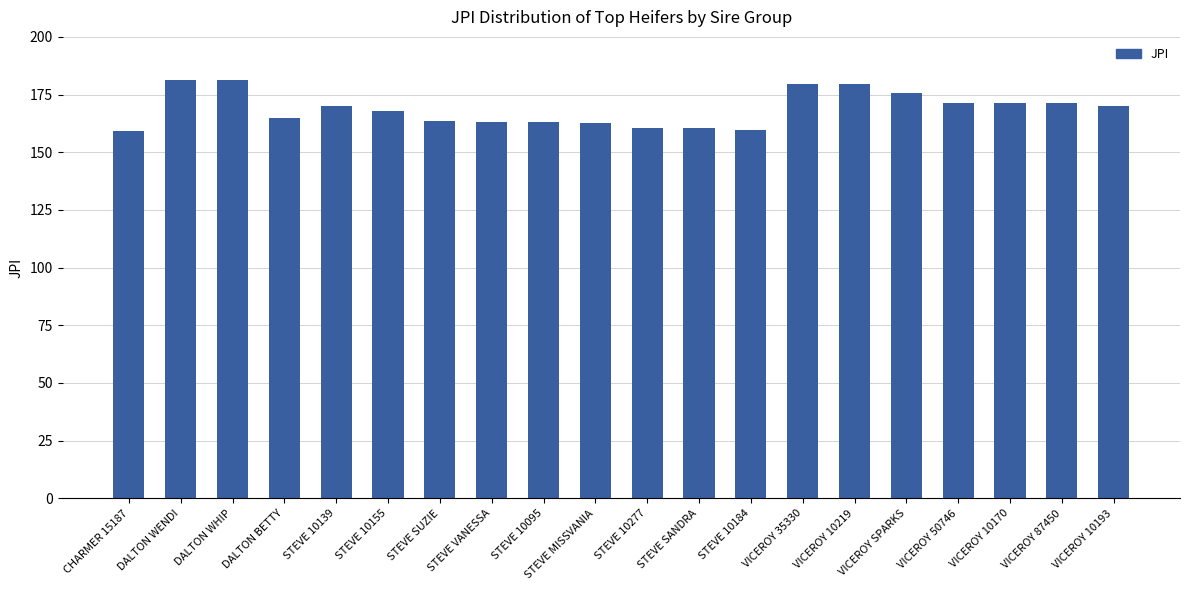

What is the difference between the maximum and minimum values?

22.5